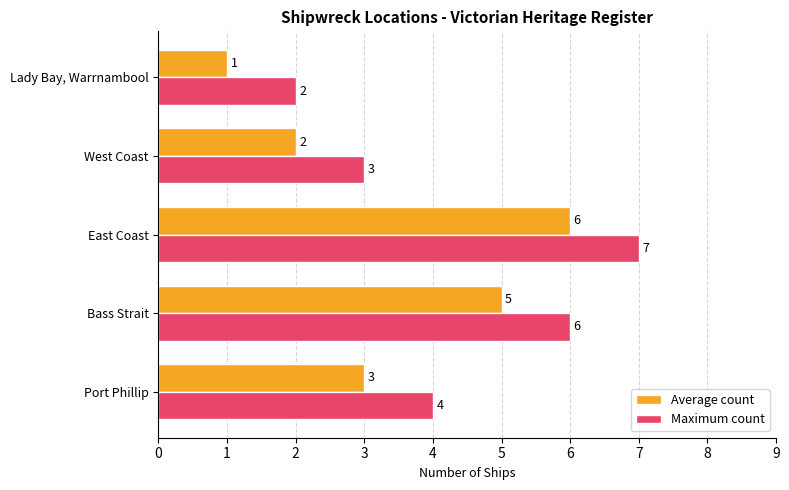

At which category is the sum across all series the highest?

East Coast